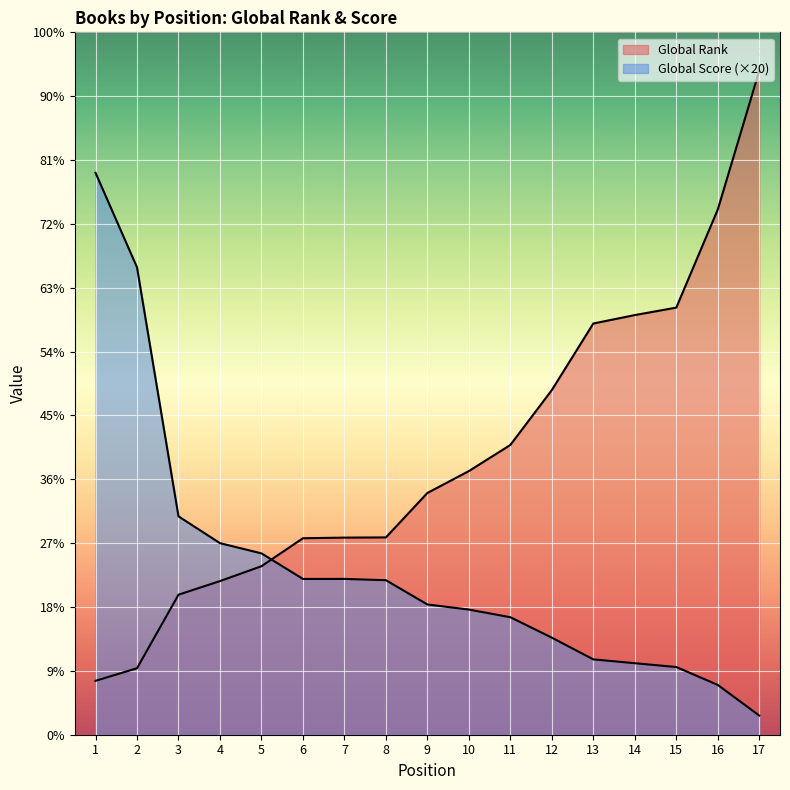

The value of Global Score at 17 is 157. True or false?

False